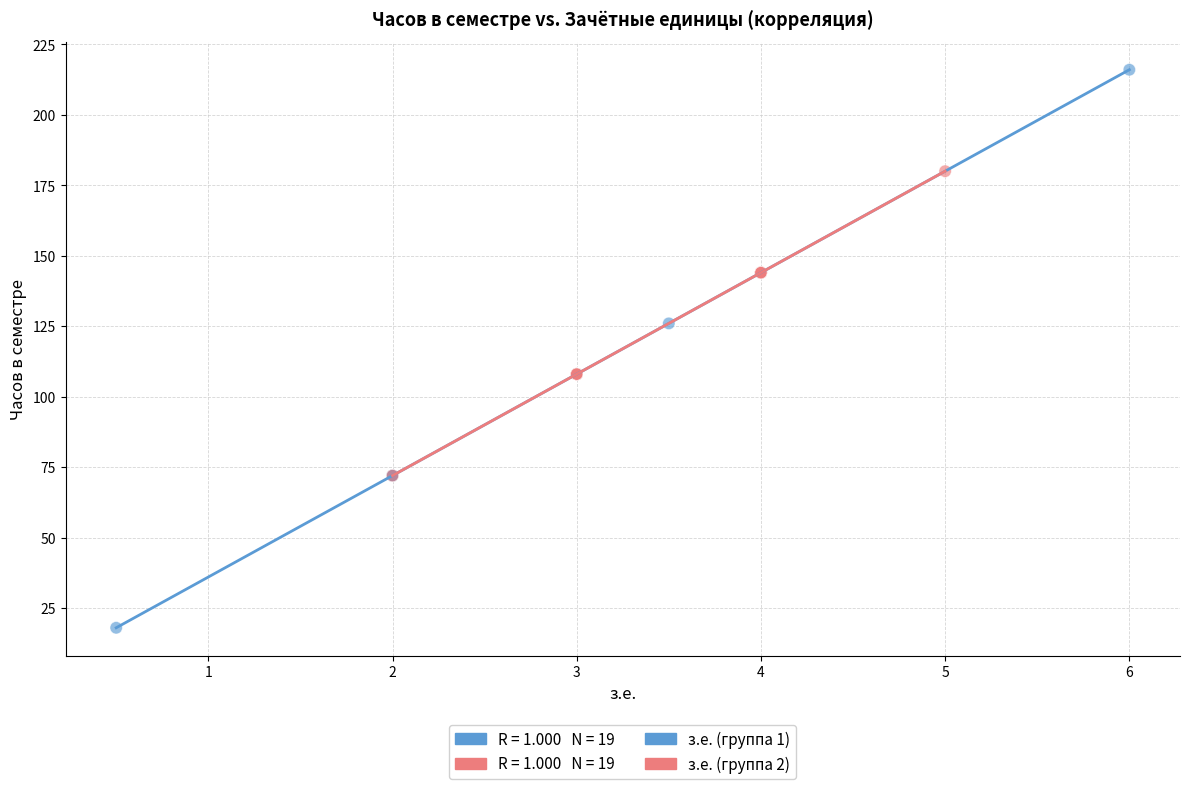

Which series has the largest Y range (max minus min)?

з.е. (группа 1)